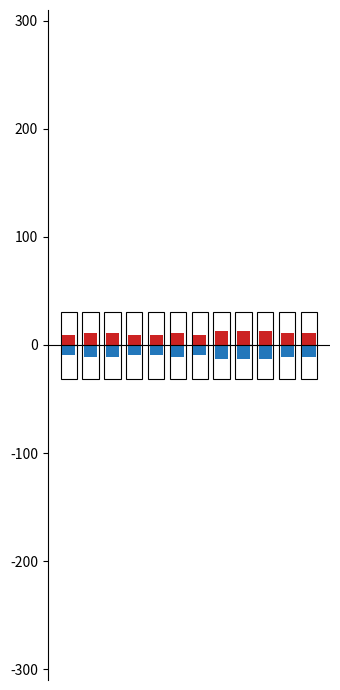

List the series in order of their peak value, highest first.

Заполнено свойств, Заполнено свойств (отриц.)